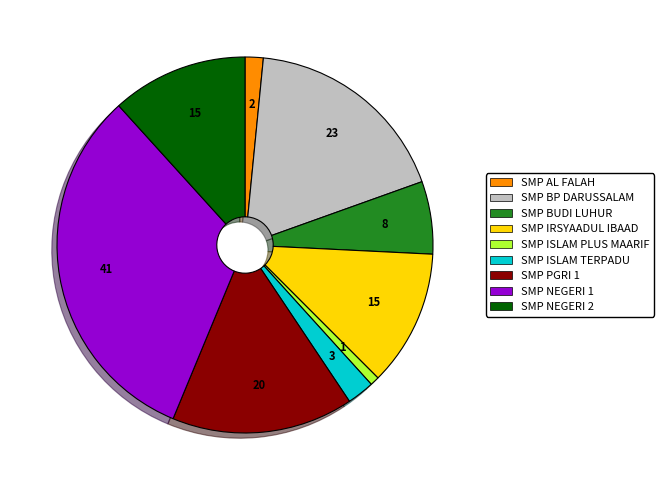

The SMP NEGERI 1 slice represents 23% of the pie. True or false?

False